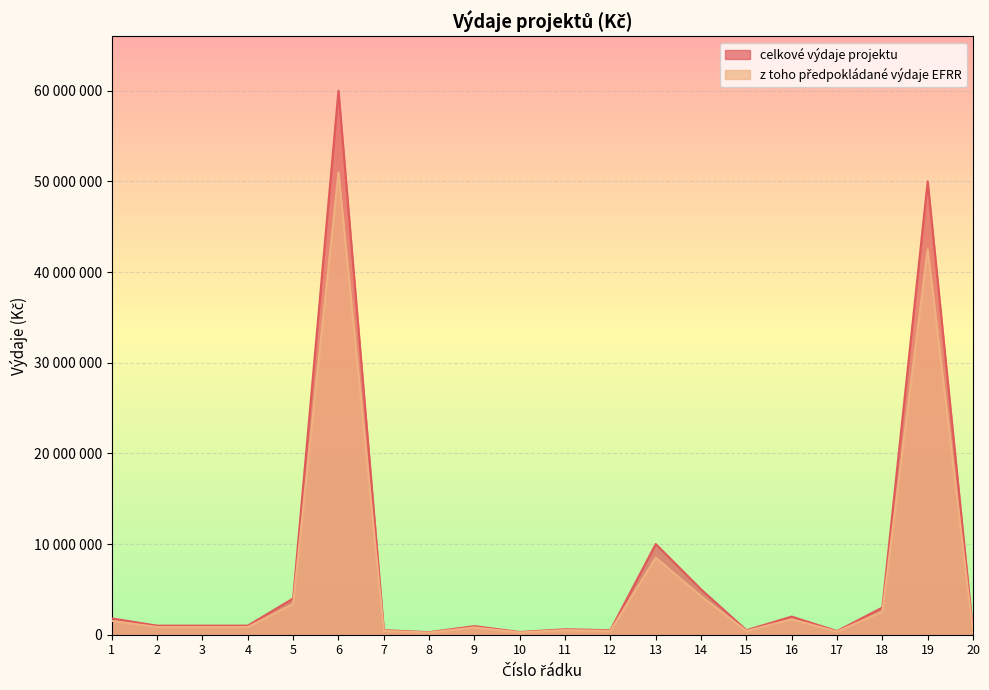

List the labels in order of celkove vydaje projektu value, largest first.

6, 19, 13, 14, 5, 18, 16, 1, 2, 3, 4, 9, 11, 7, 12, 15, 17, 10, 20, 8